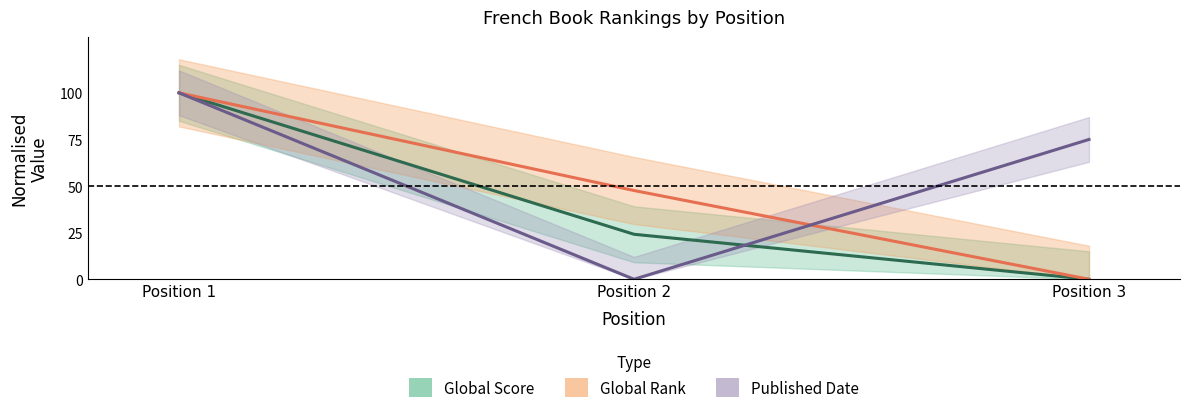

Reading left to right, extract all data points from this chart.

Global Score: 100.0	24.1	0.0
Global Rank: 100.0	47.6	0.0
Published Date: 100.0	0.0	75.0